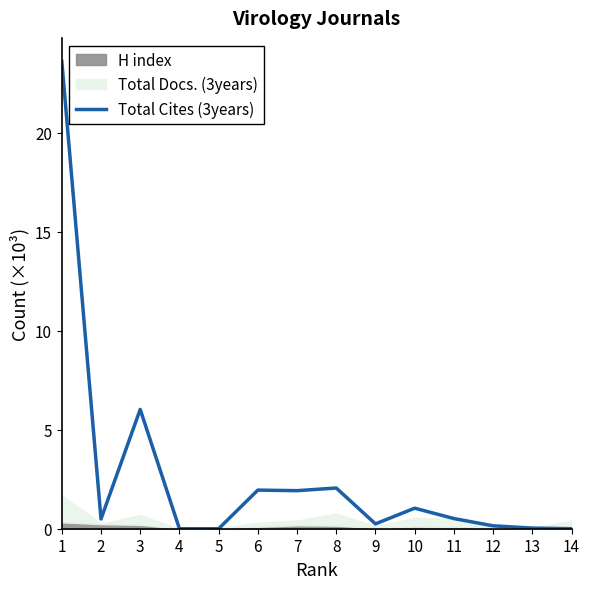

Reading left to right, transcribe all the data shown in this chart.

1=23.6	2=0.5	3=6.0	4=0.0	5=0.0	6=1.9	7=1.9	8=2.1	9=0.2	10=1.0	11=0.5	12=0.1	13=0.0	14=0.0